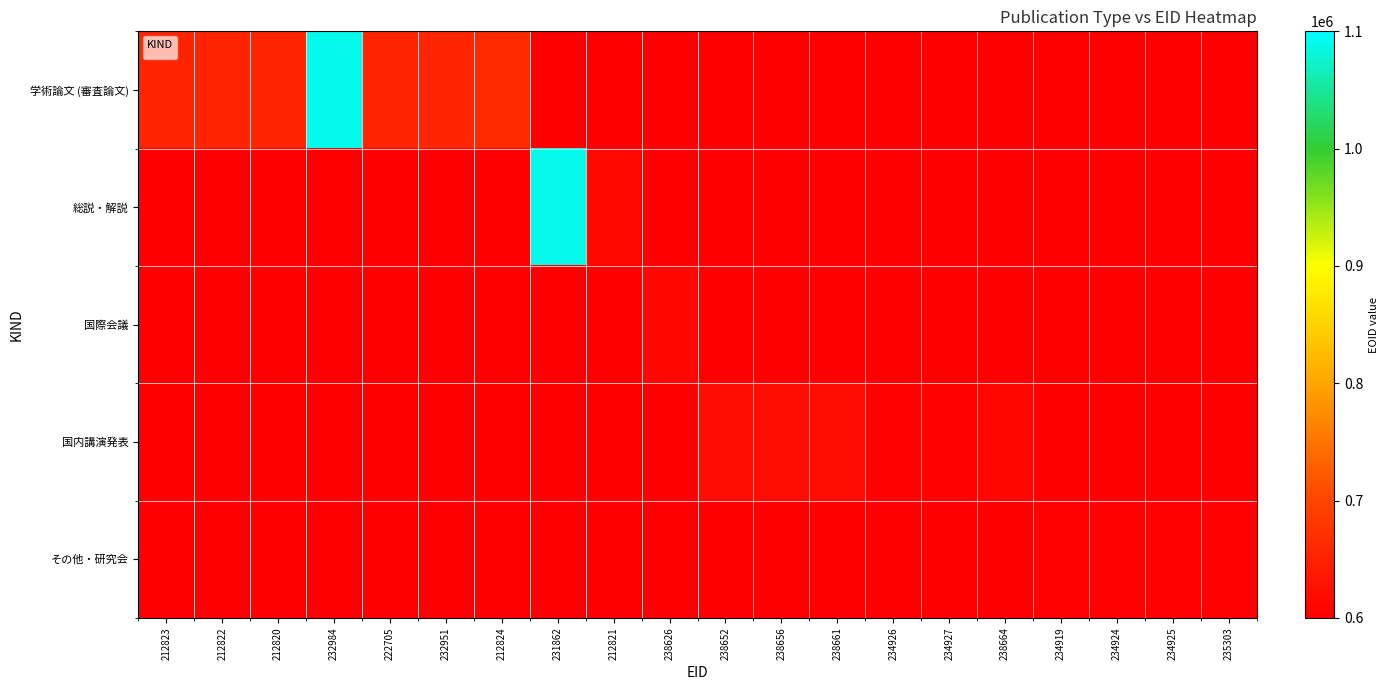

How many categories are shown in the chart?

20